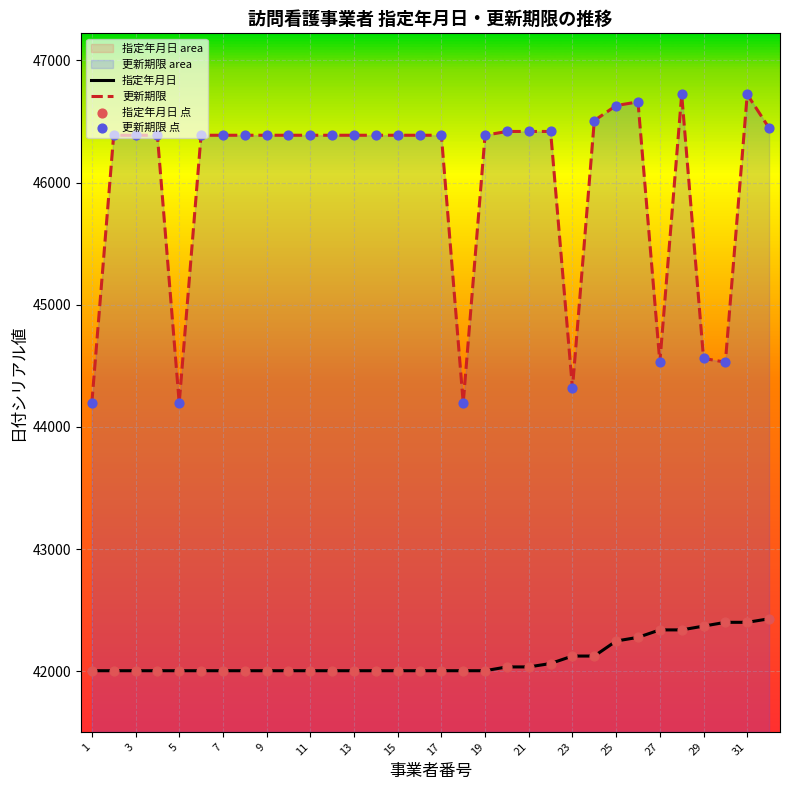

Which series reaches the maximum Y coordinate?

更新期限